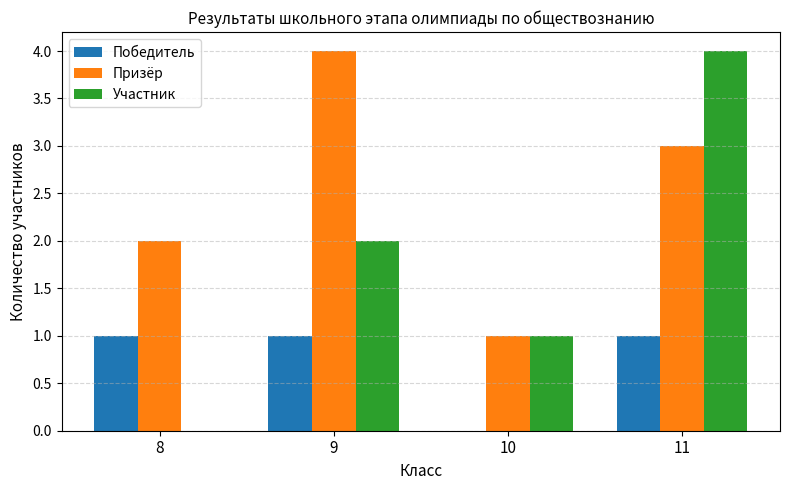

What is the maximum value shown in the chart?

4